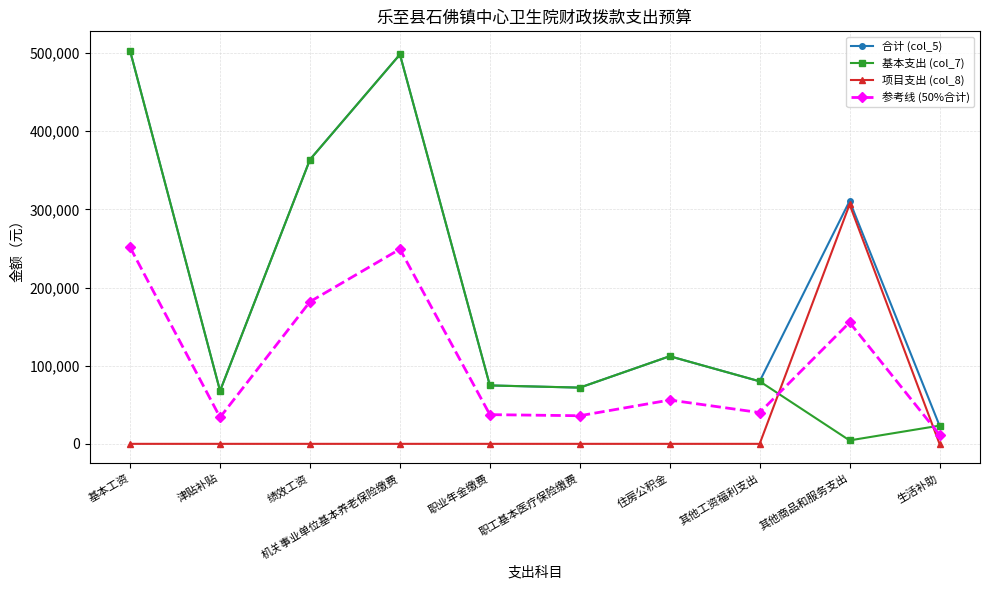

At which category does 合计 (col_5) reach its first local peak?

机关事业单位基本养老保险缴费